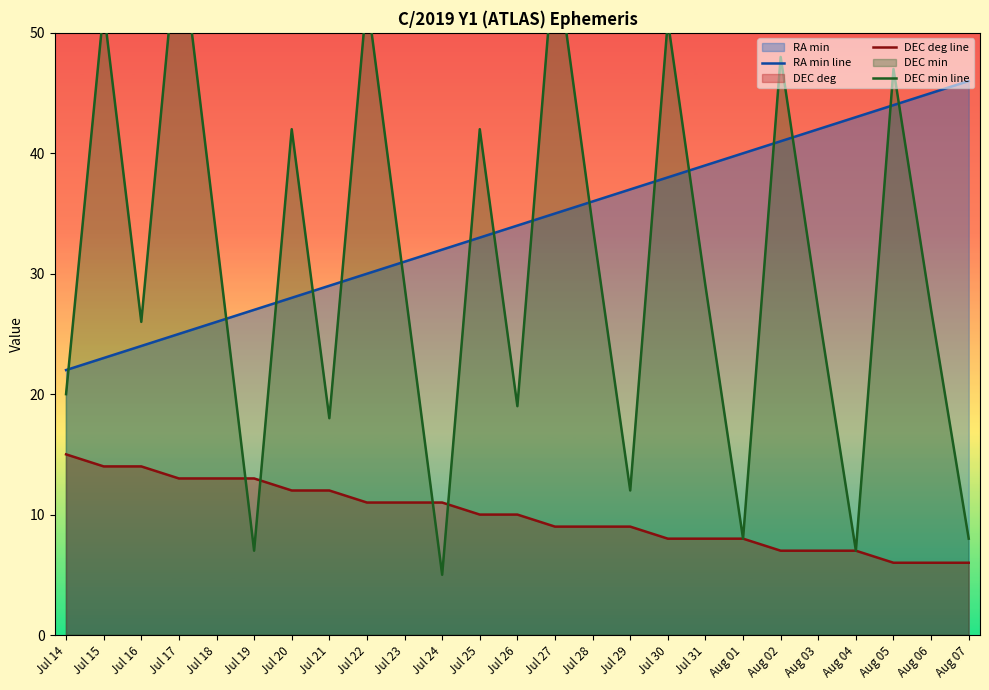

Reading left to right, transcribe all the data shown in this chart.

RA min line: 22	23	24	25	26	27	28	29	30	31	32	33	34	35	36	37	38	39	40	41	42	43	44	45	46
DEC deg line: 15	14	14	13	13	13	12	12	11	11	11	10	10	9	9	9	8	8	8	7	7	7	6	6	6
DEC min line: 20	52	26	59	33	7	42	18	53	29	5	42	19	57	34	12	51	29	8	48	27	7	47	27	8